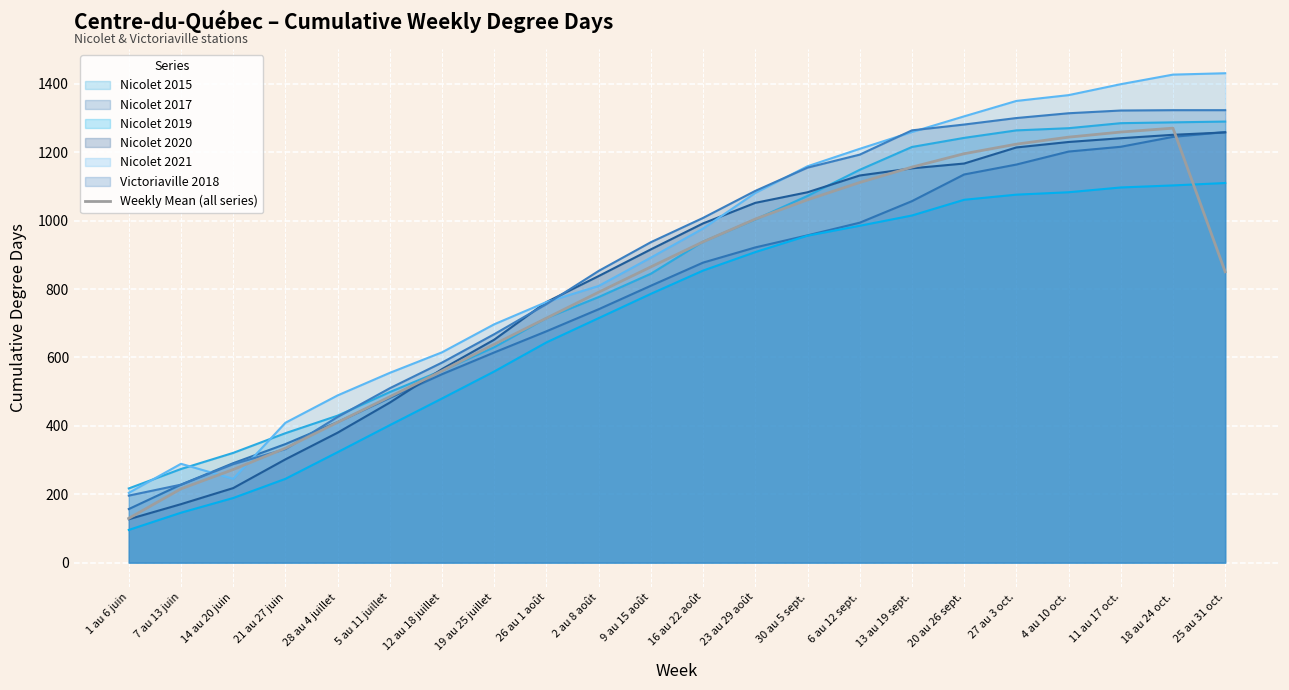

List the labels in order of value, largest first.

18 au 24 oct., 11 au 17 oct., 4 au 10 oct., 27 au 3 oct., 20 au 26 sept., 13 au 19 sept., 6 au 12 sept., 30 au 5 sept., 23 au 29 août, 16 au 22 août, 9 au 15 août, 25 au 31 oct., 2 au 8 août, 26 au 1 août, 19 au 25 juillet, 12 au 18 juillet, 5 au 11 juillet, 28 au 4 juillet, 21 au 27 juin, 14 au 20 juin, 7 au 13 juin, 1 au 6 juin